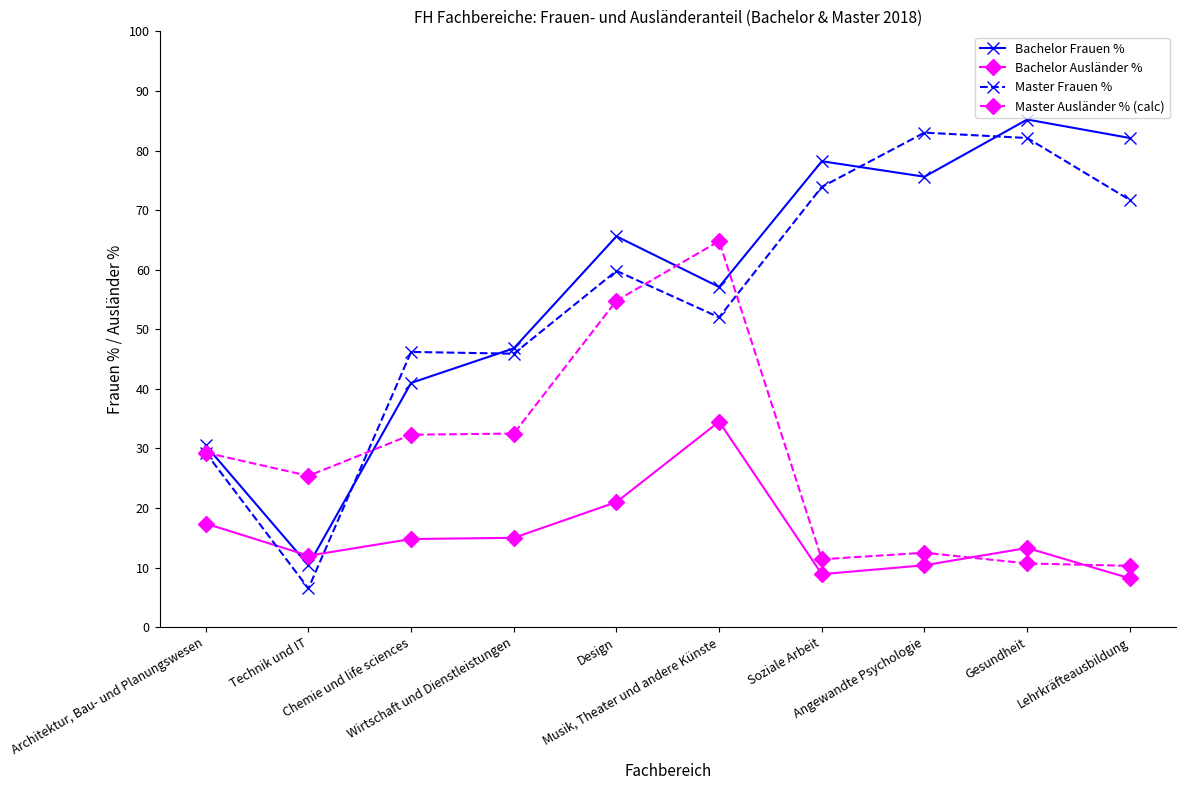

True or false: Master Frauen % and Master Ausländer % (calc) cross at least once.

True